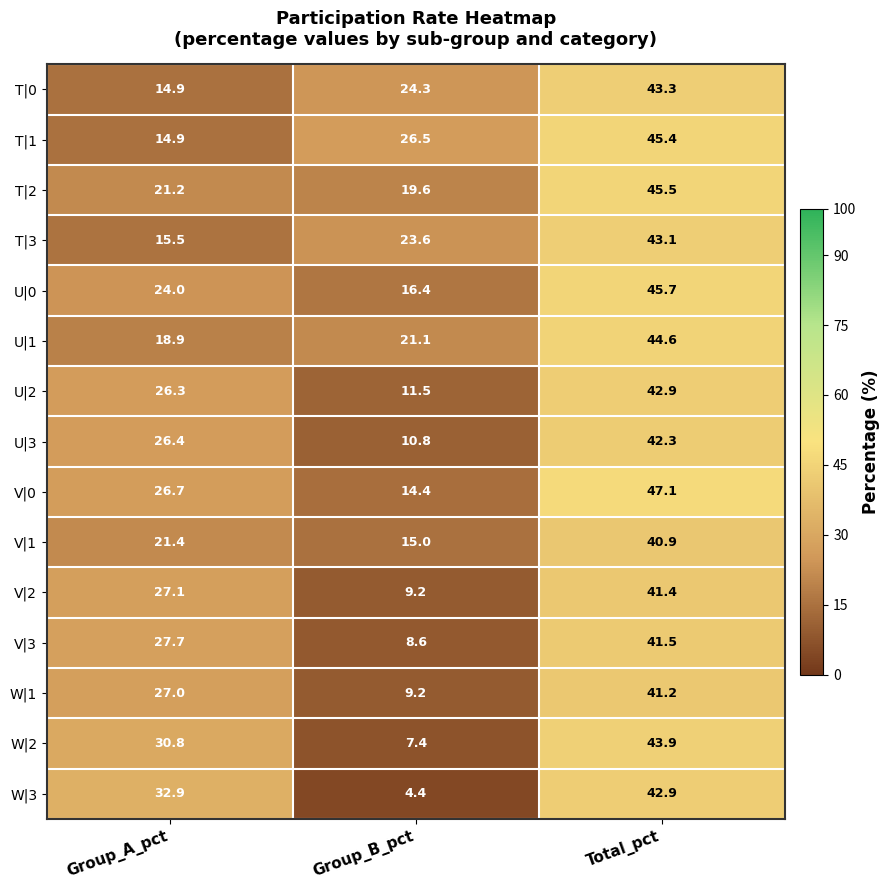

Is it true that V|3 equals 41.5 at Total_pct?

True